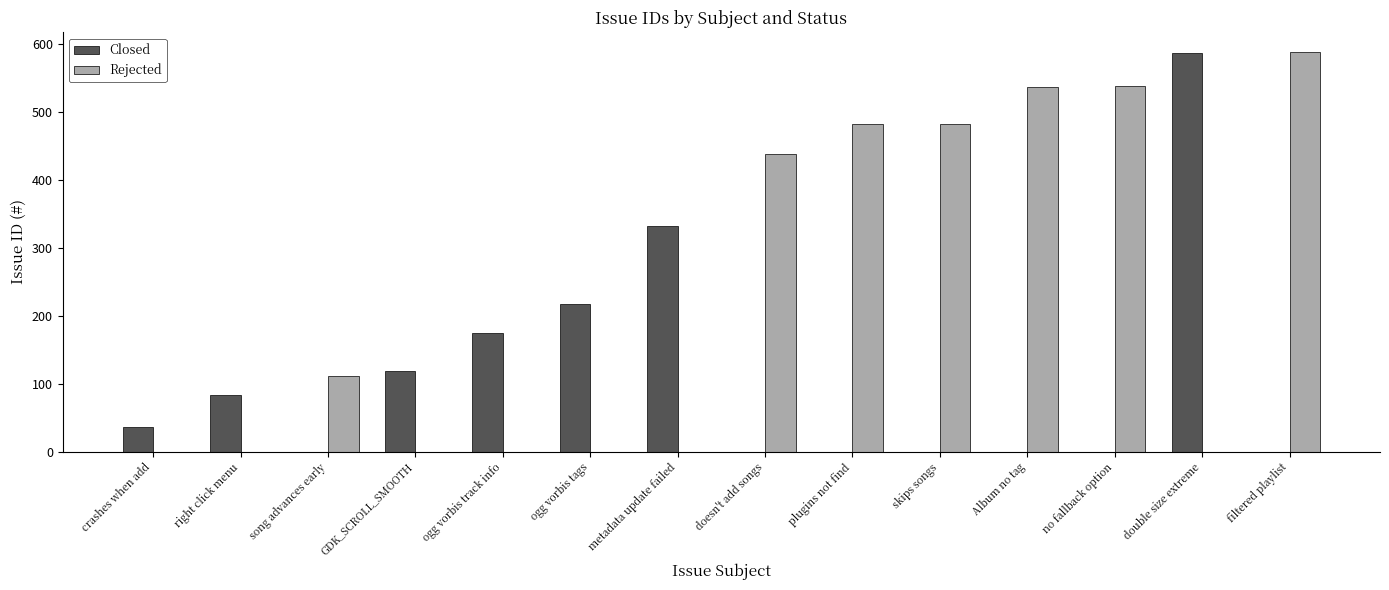

Is it true that Rejected equals 154 at song advances early?

False